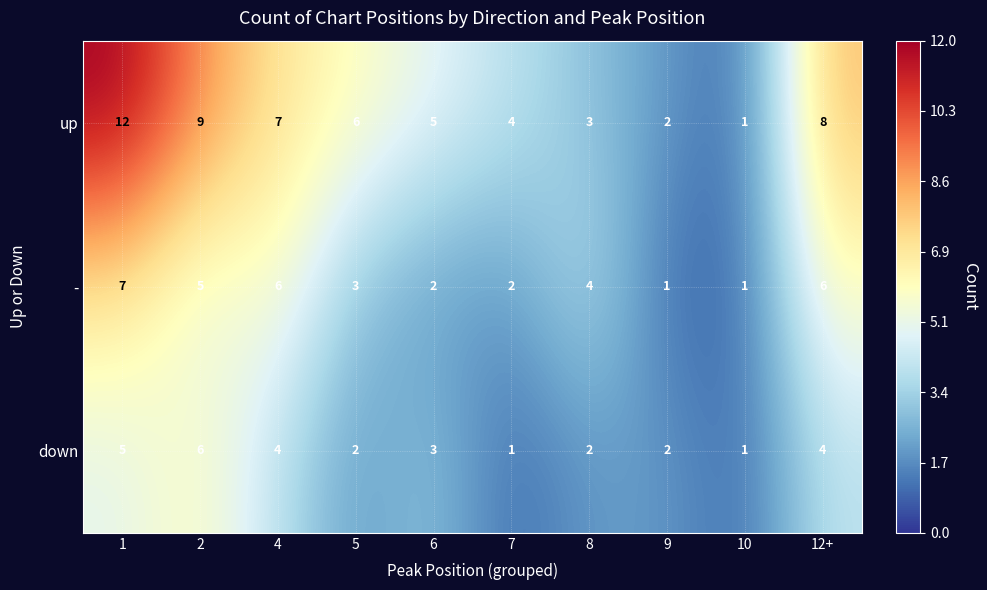

How many data points does each series have?

10